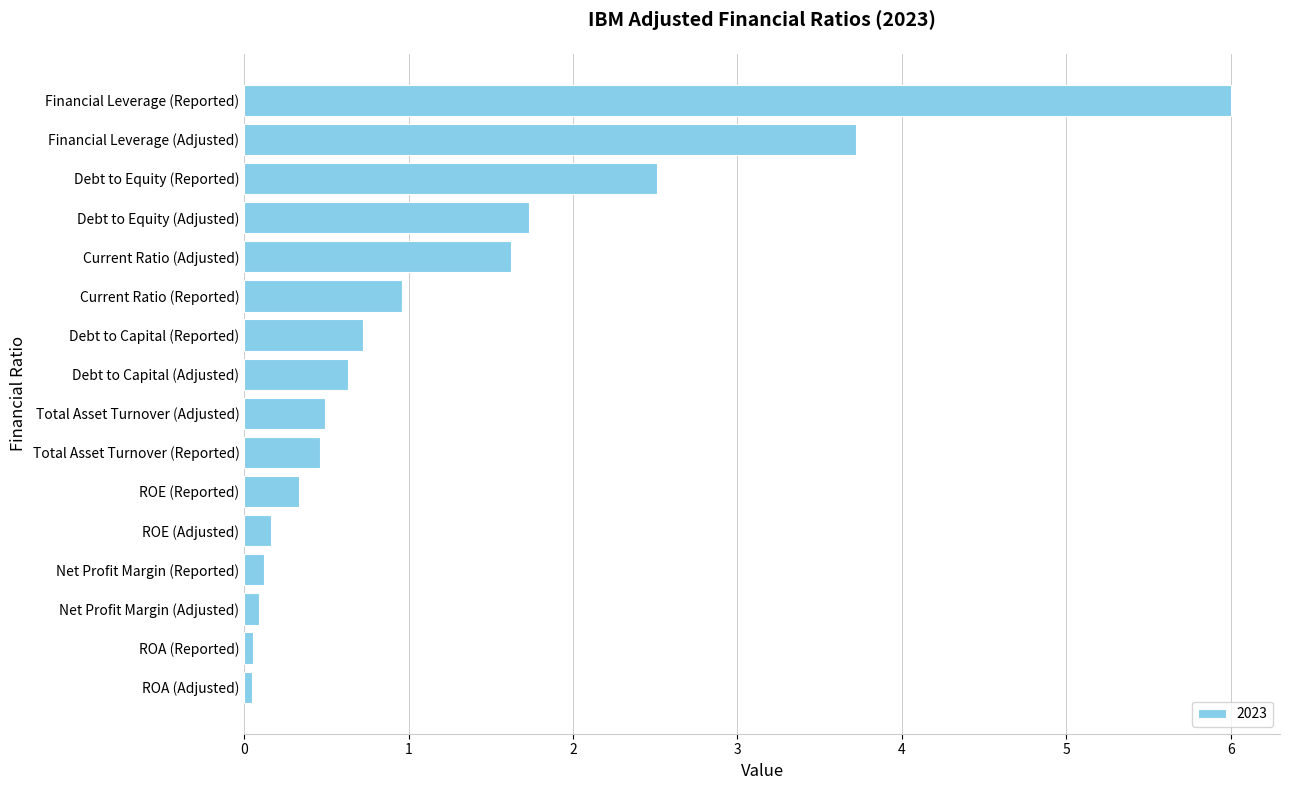

Between ROA (Reported) and Total Asset Turnover (Adjusted), which is larger?

Total Asset Turnover (Adjusted)